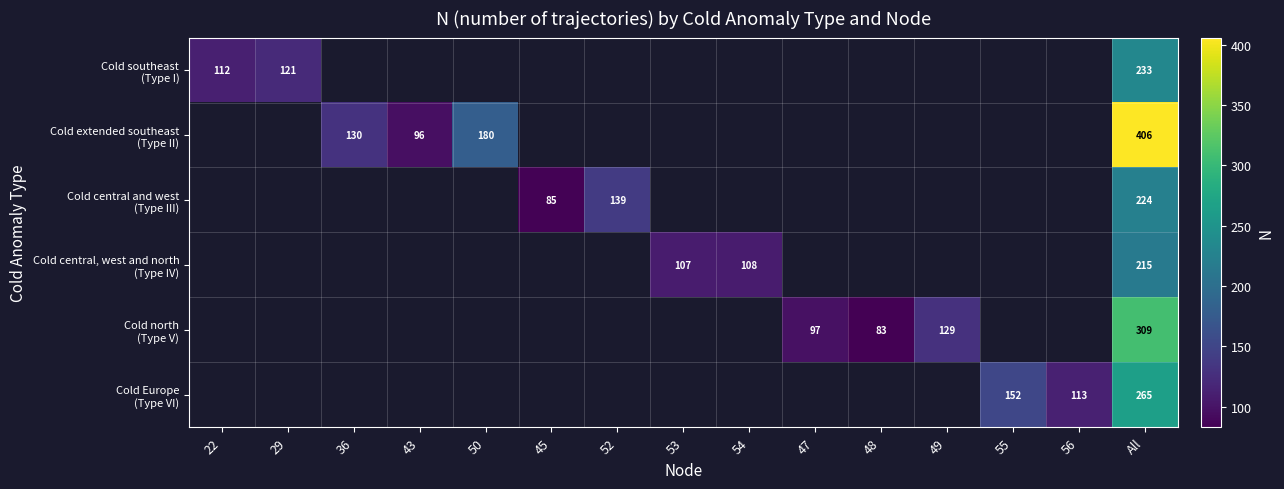

What is the total value across all series at All?

1652